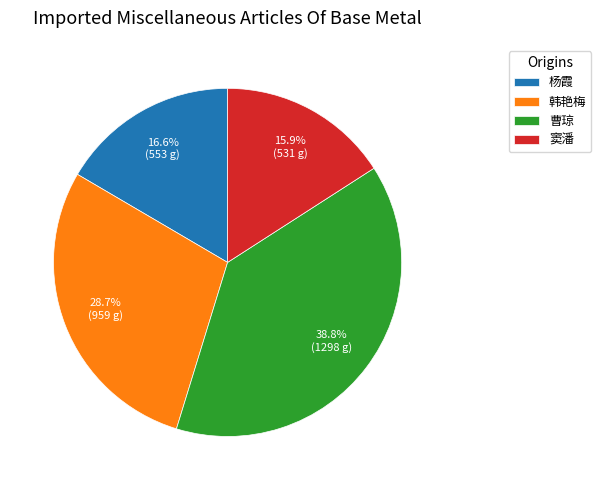

To the nearest percent, what percentage of the pie is 韩艳梅?

29%